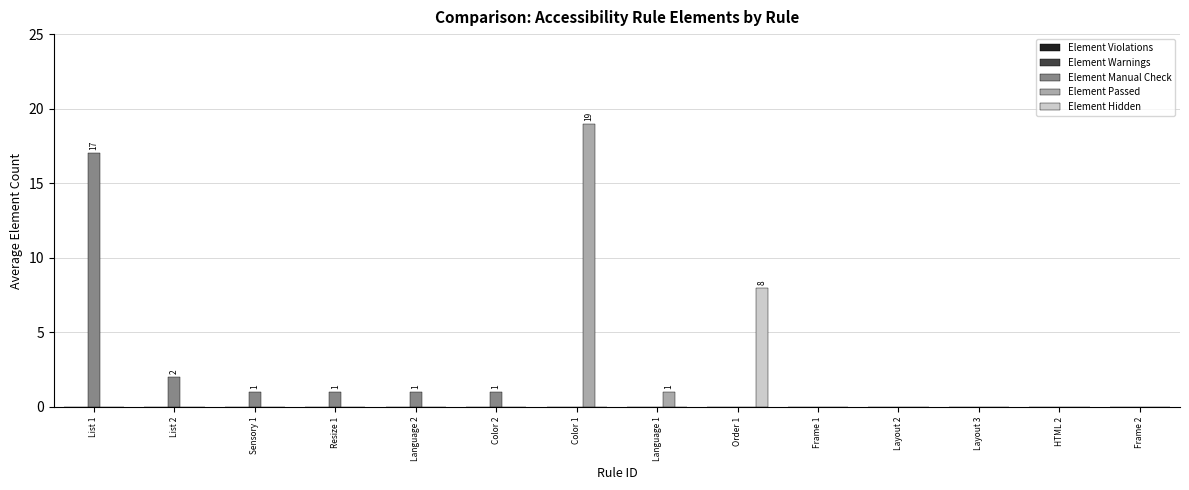

The Element Hidden series shows 14 at Order 1. True or false?

False